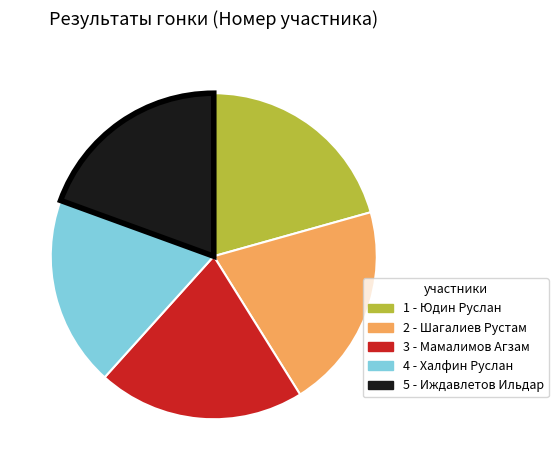

How many slices are in this pie chart?

5